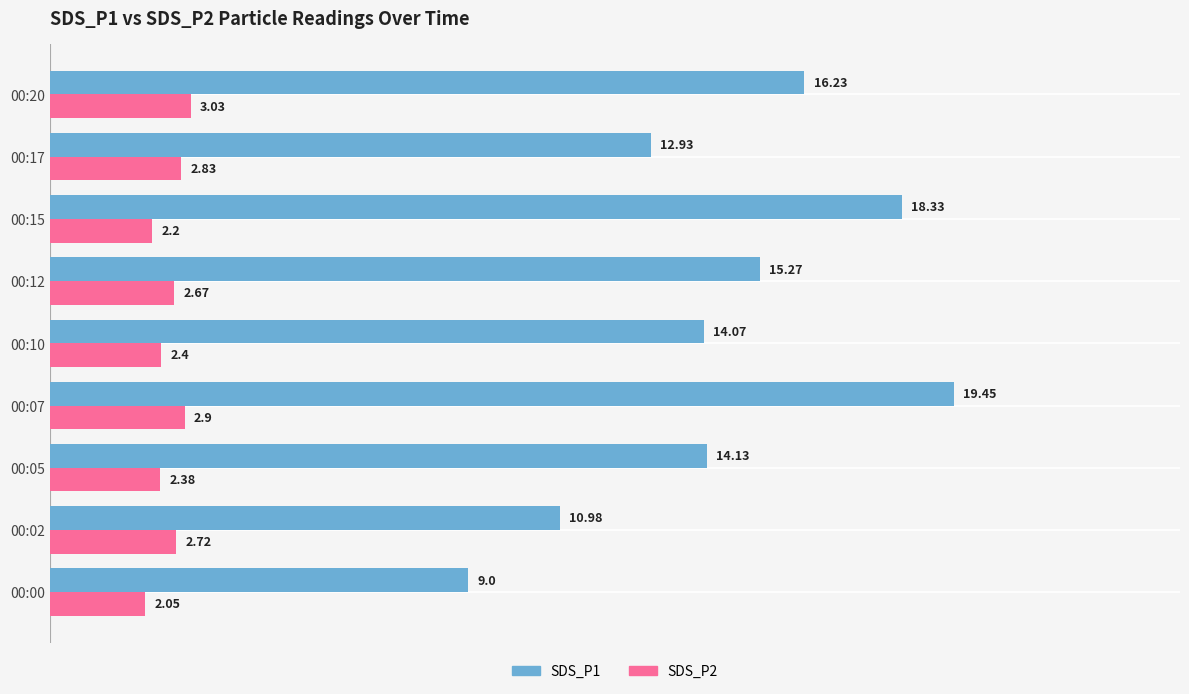

How many distinct data groups are displayed?

2